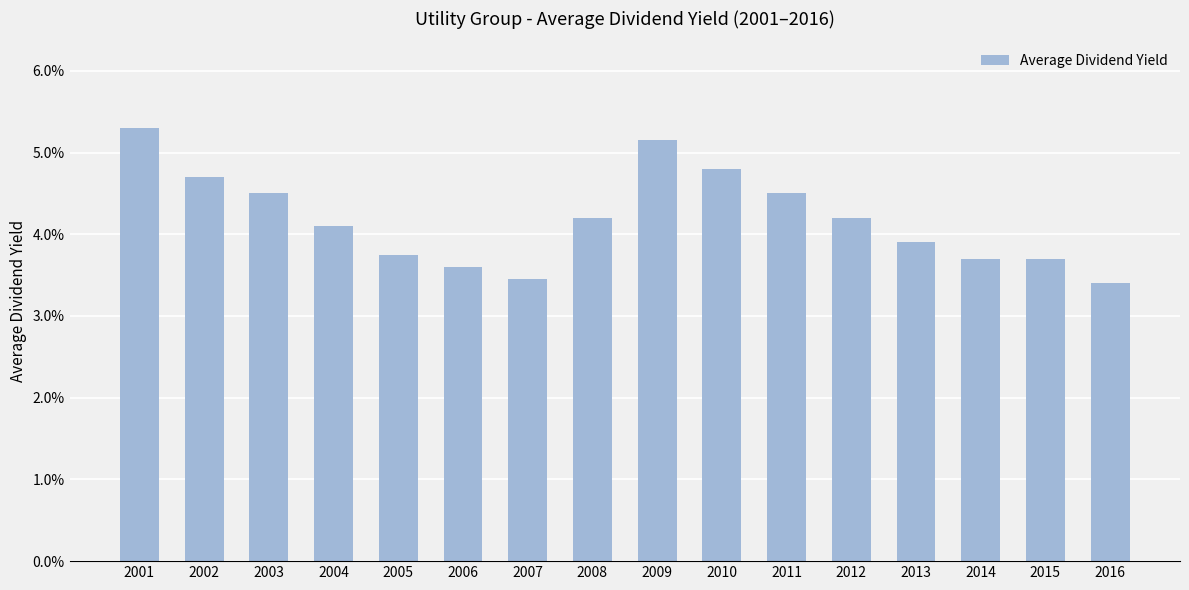

Does the chart contain any negative values?

No